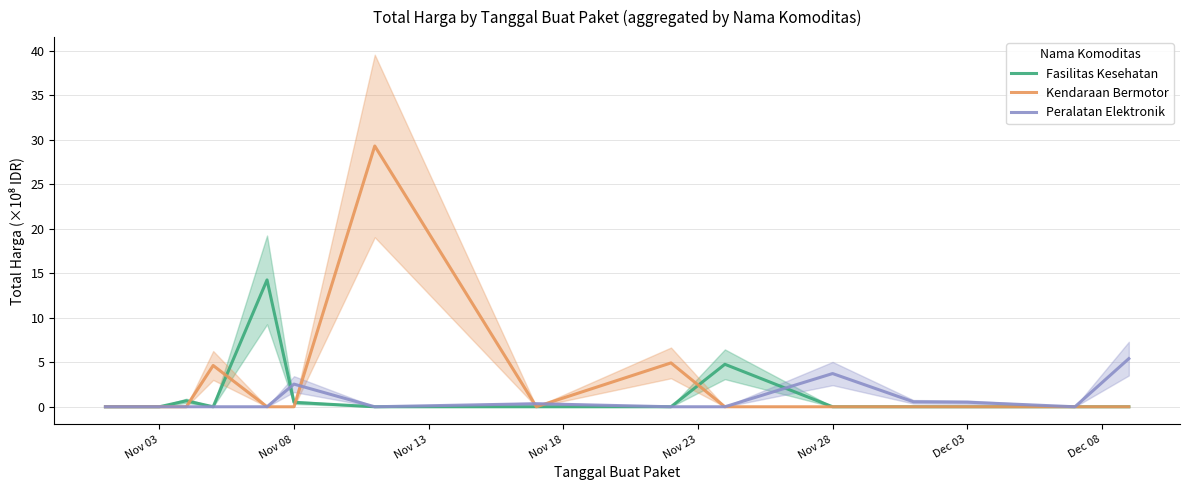

The Fasilitas Kesehatan series shows 0.0 at Nov 03. True or false?

True